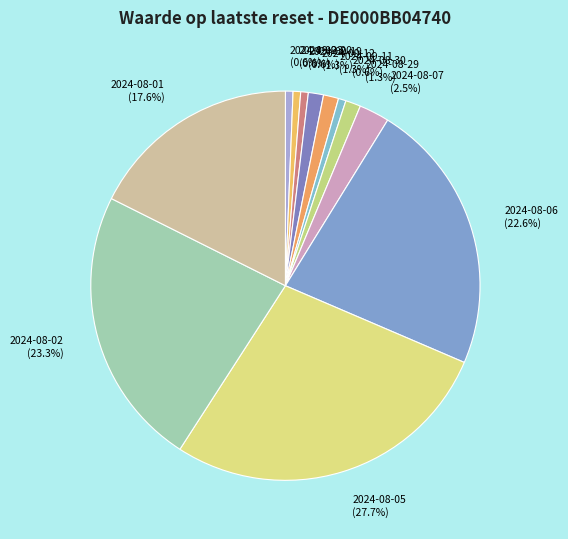

Between 2024-09-23 and 2024-08-29, which is larger?

2024-08-29